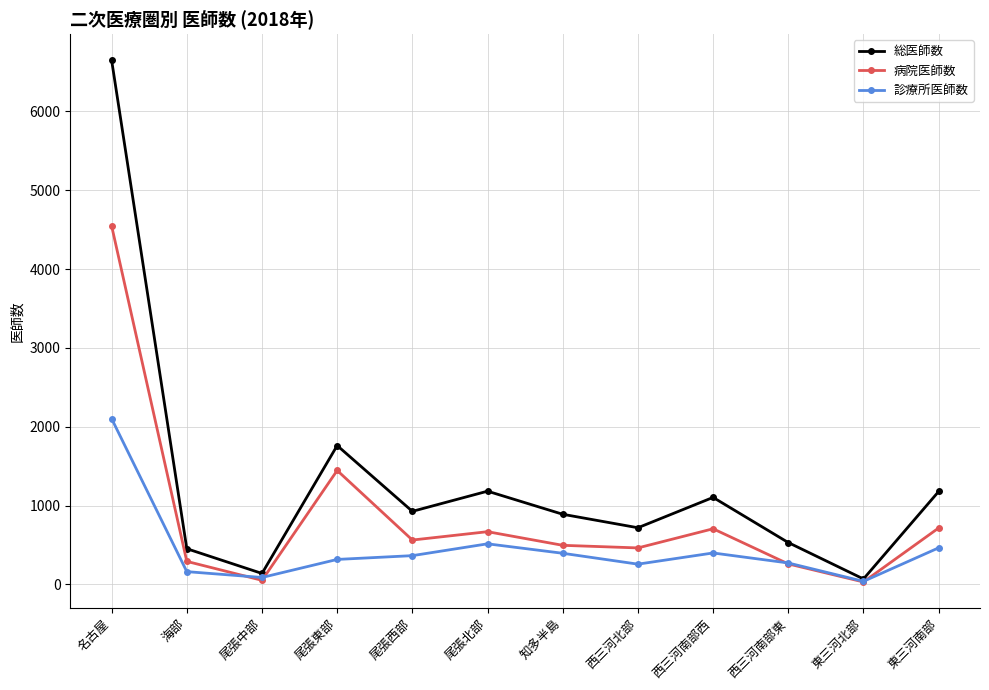

Does the chart display data point markers on the line(s)?

Yes